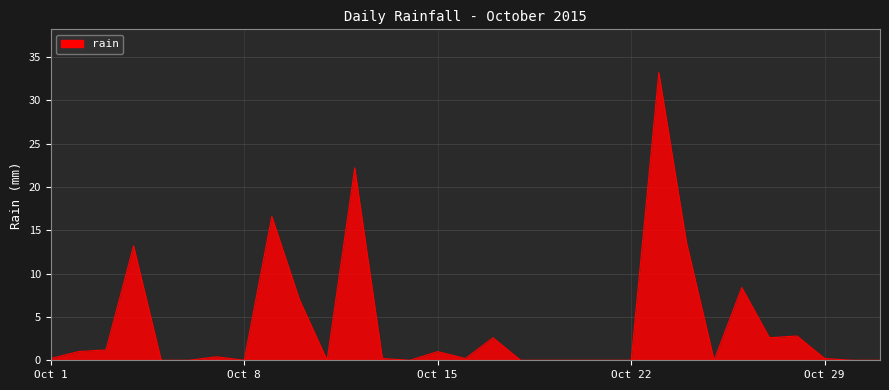

What is the difference between the maximum and minimum values?

33.2